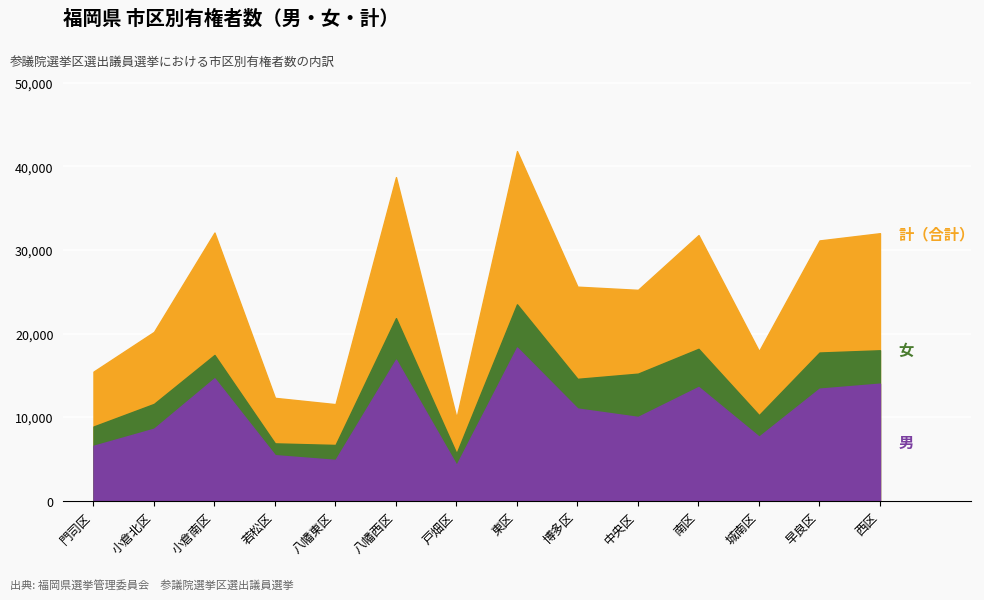

Which has a higher value, 博多区 or 八幡西区?

八幡西区